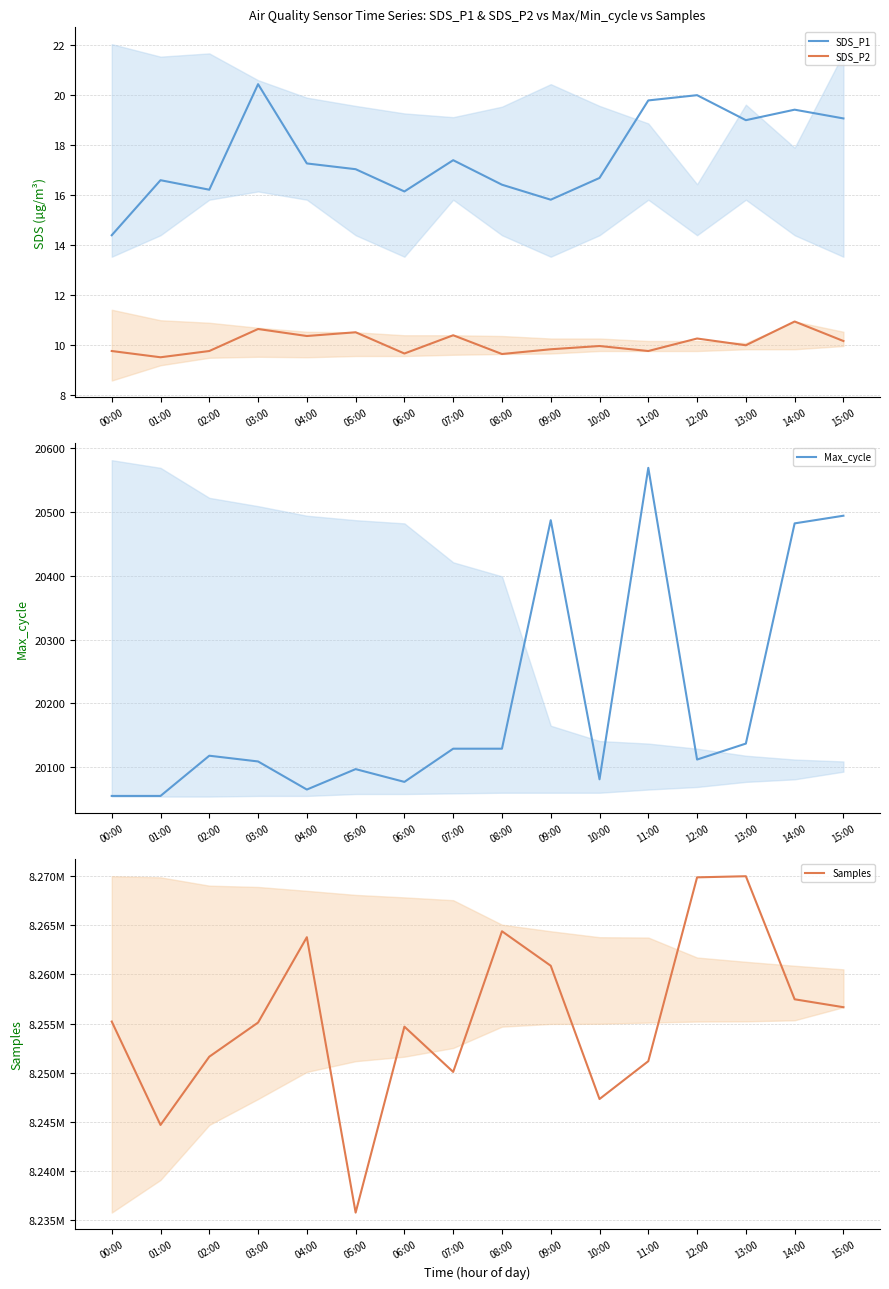

Which has a higher value, 07:00 or 15:00?

15:00